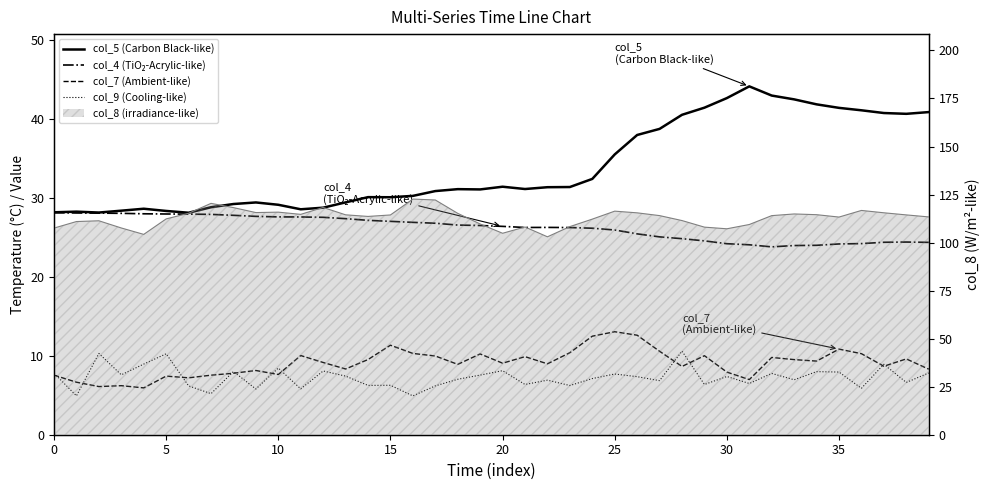

Does the chart have visible grid lines?

No